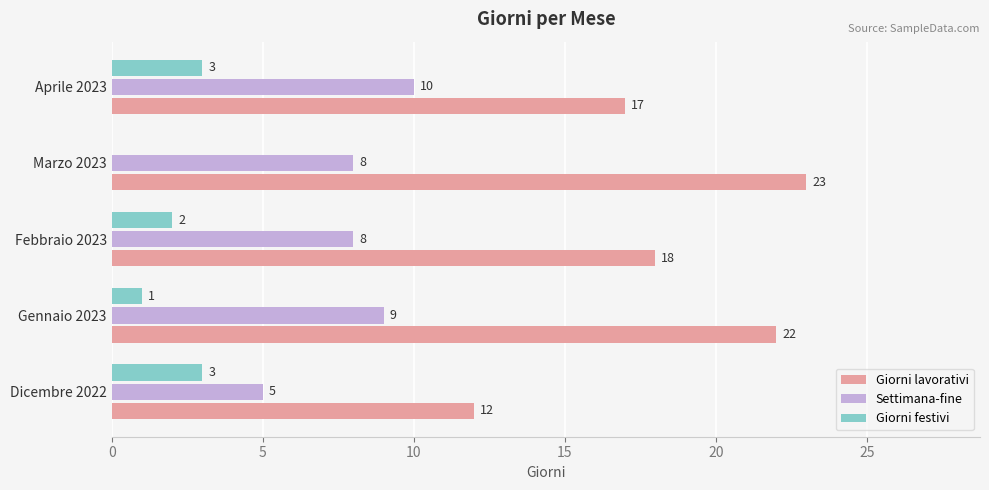

Is the value of Giorni lavorativi at Febbraio 2023 greater than the value of Settimana-fine at Aprile 2023?

Yes